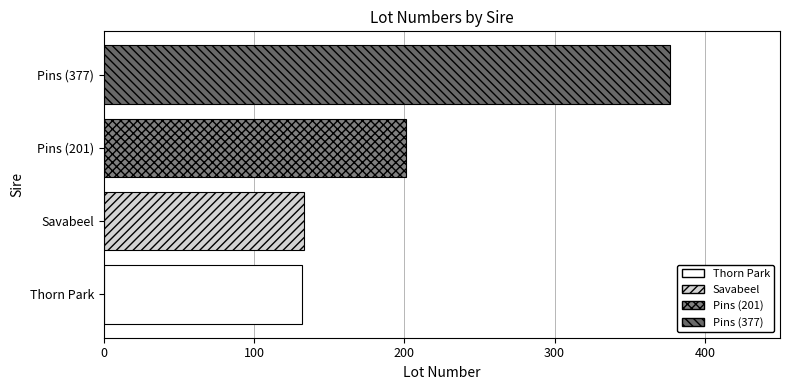

Rank the categories by value from highest to lowest.

Pins (377), Pins (201), Savabeel, Thorn Park